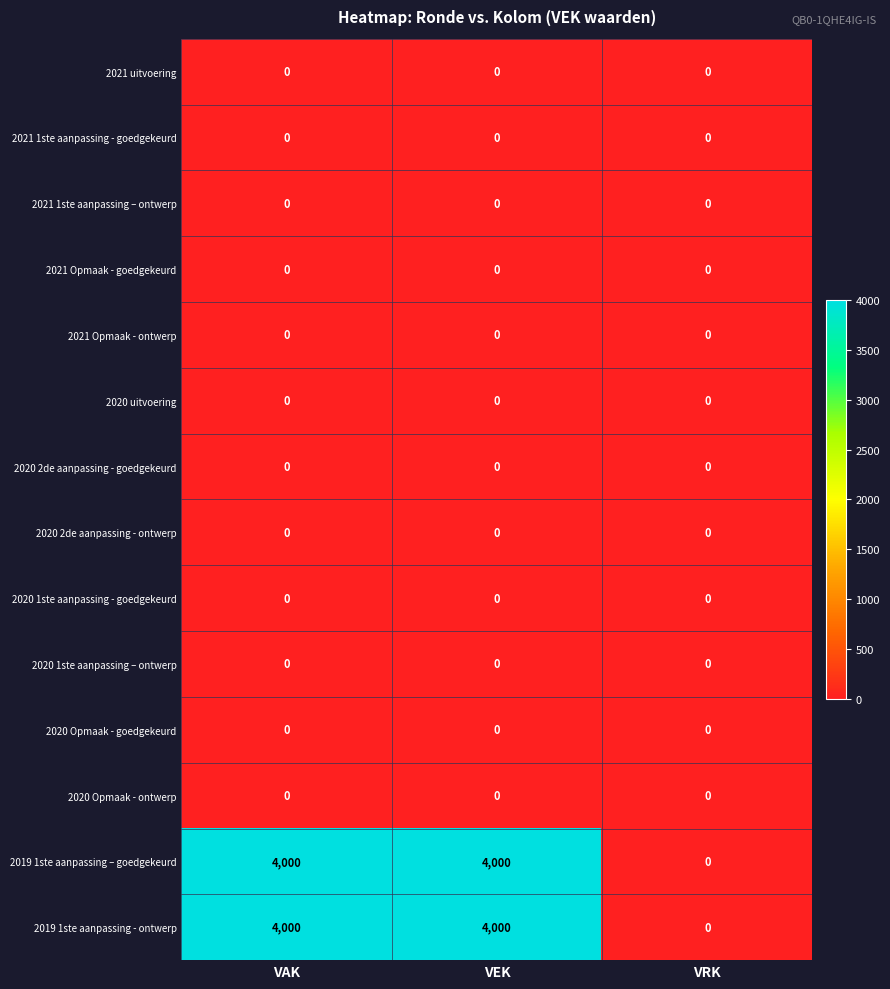

Is it true that 2021 Opmaak - ontwerp equals 0 at VAK?

True